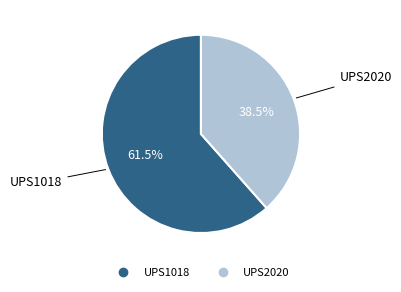

How many segments does this pie chart have?

2